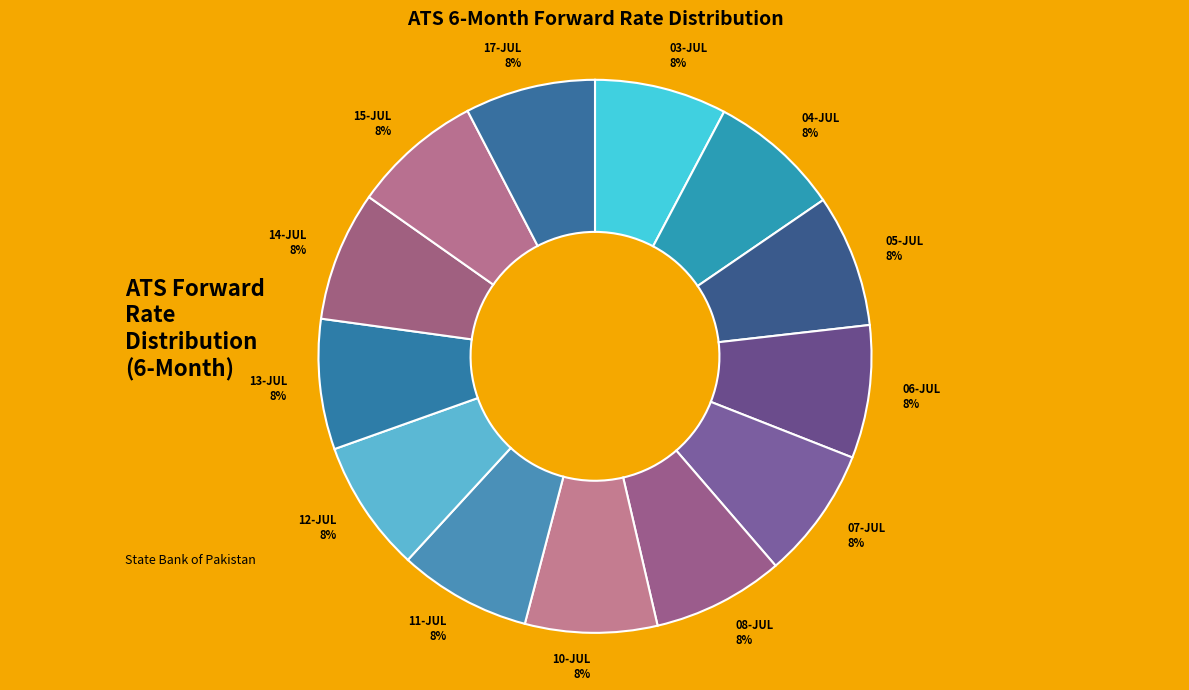

Approximately how many times larger is the value at 13-JUL 8% compared to 03-JUL 8%?

1.0